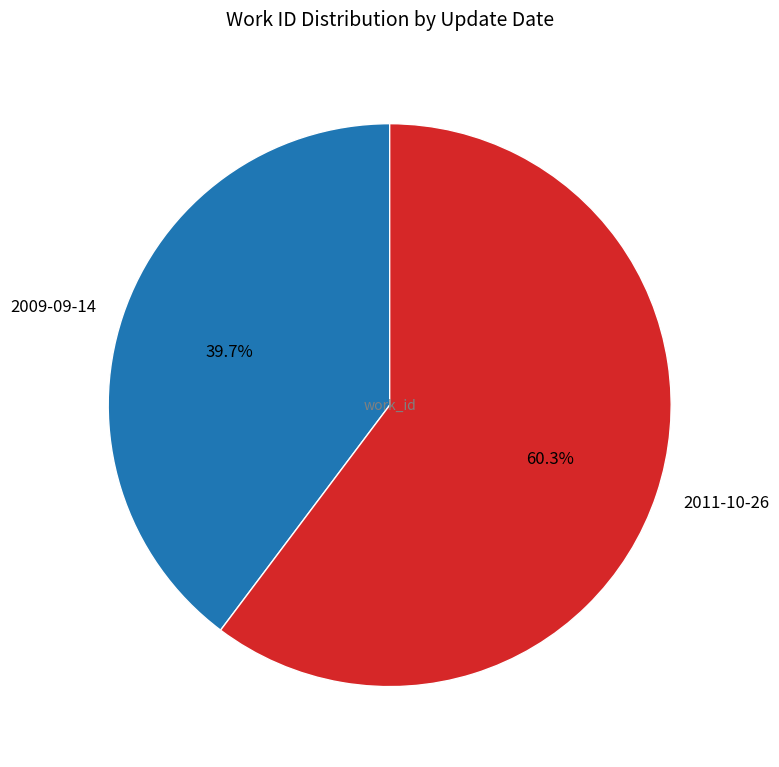

What is the total percentage of 2009-09-14 and 2011-10-26?

100.0%